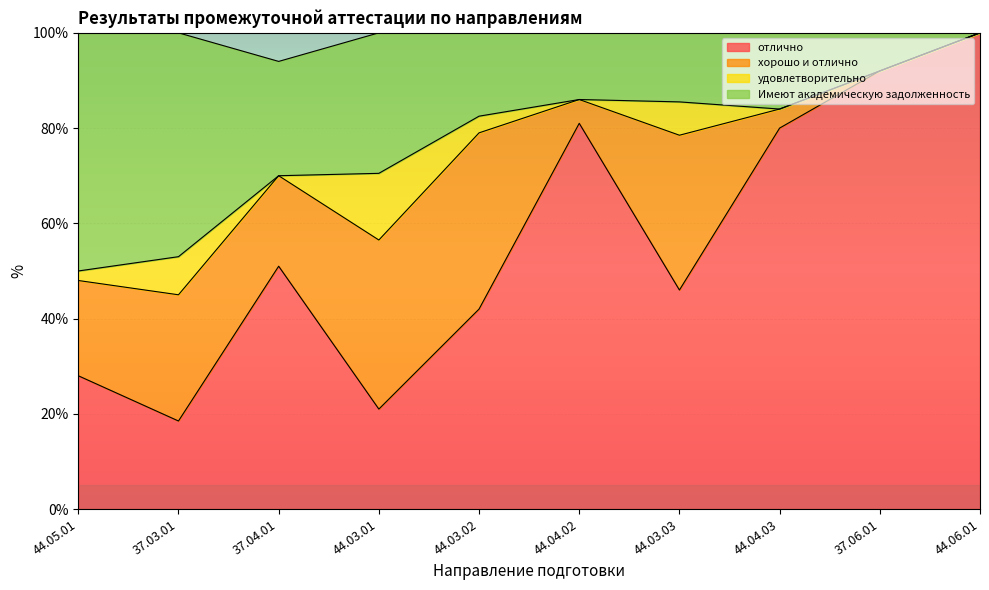

Is it true that Имеют академическую задолженность equals 68.2 at 44.06.01?

False